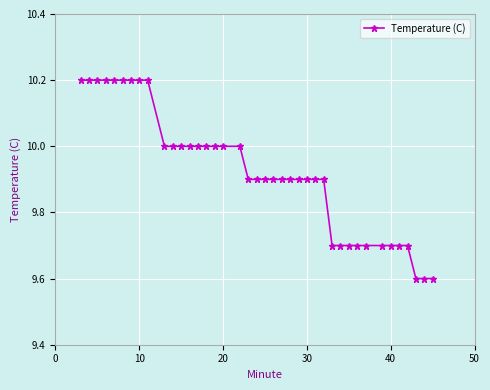

What is the maximum value shown in the chart?

10.2